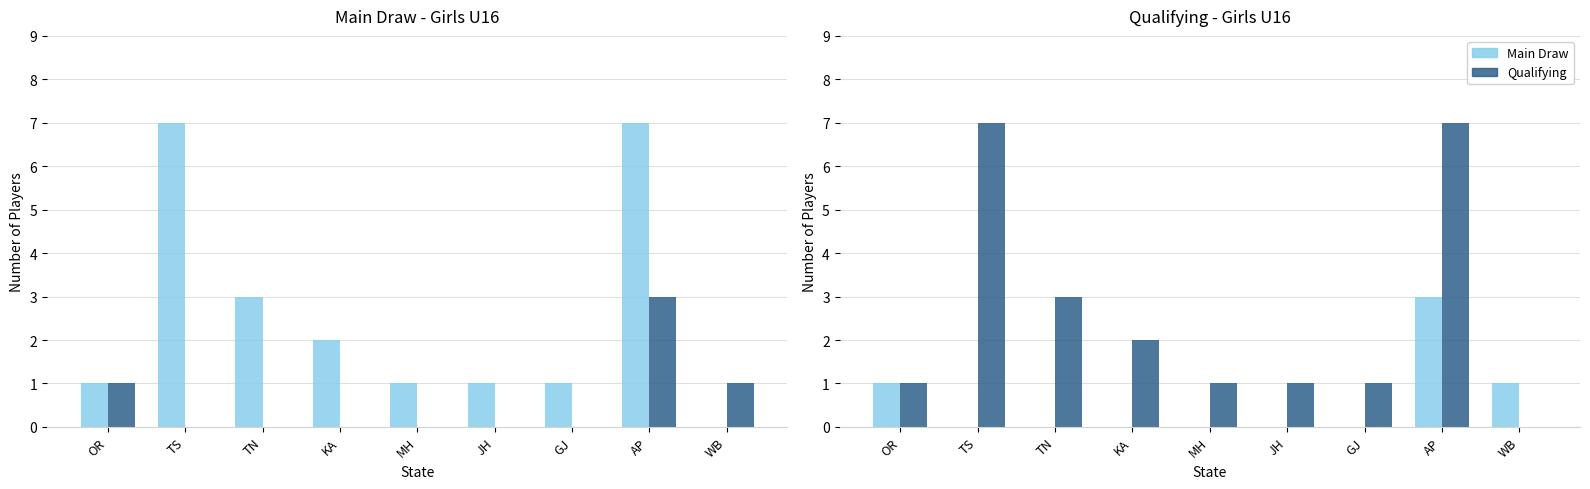

Is it true that Qualifying equals 1 at GJ?

True